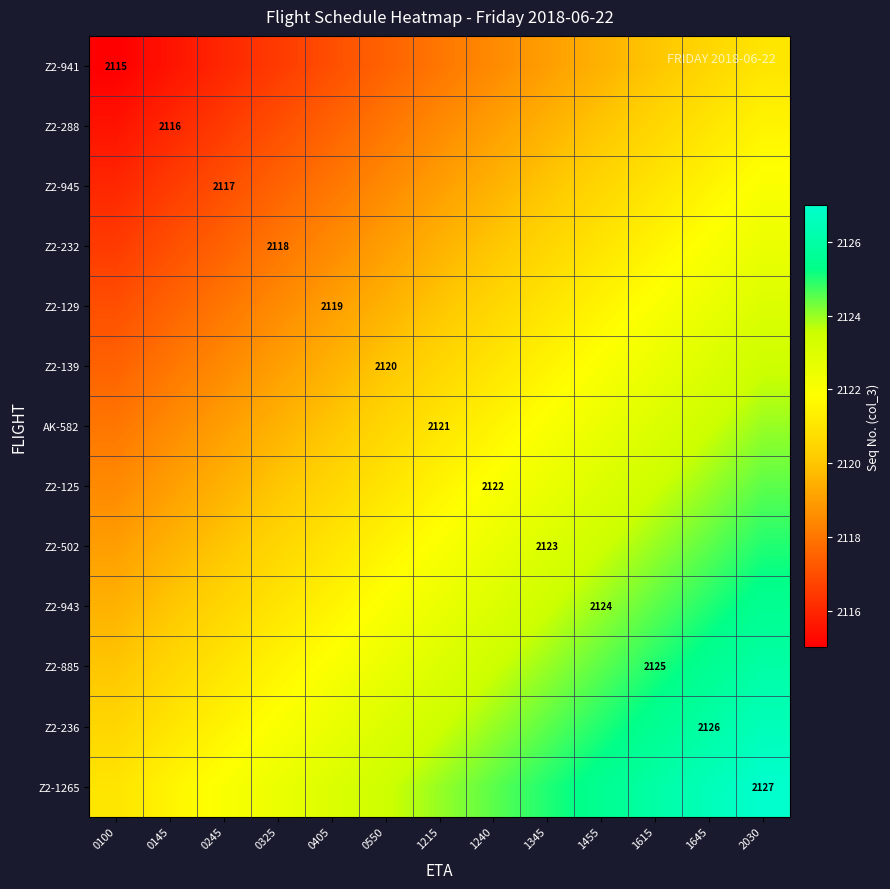

Is it true that Z2-232 equals 2783.9 at 0100?

False